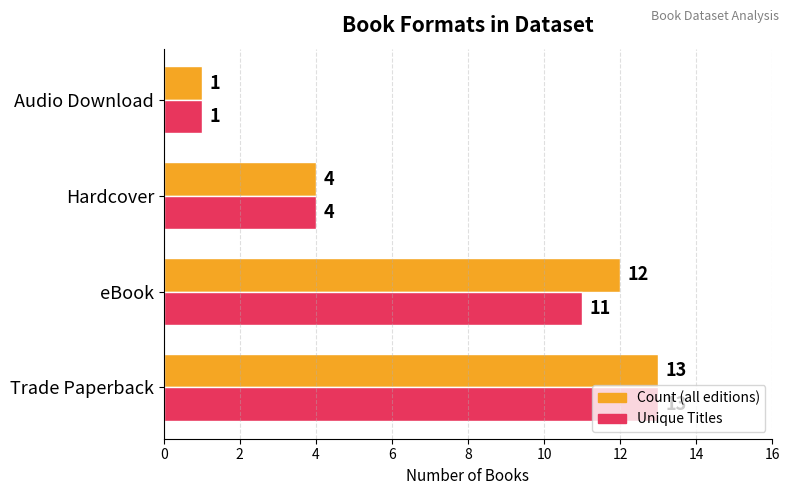

What is the lowest value of the Unique Titles series?

1